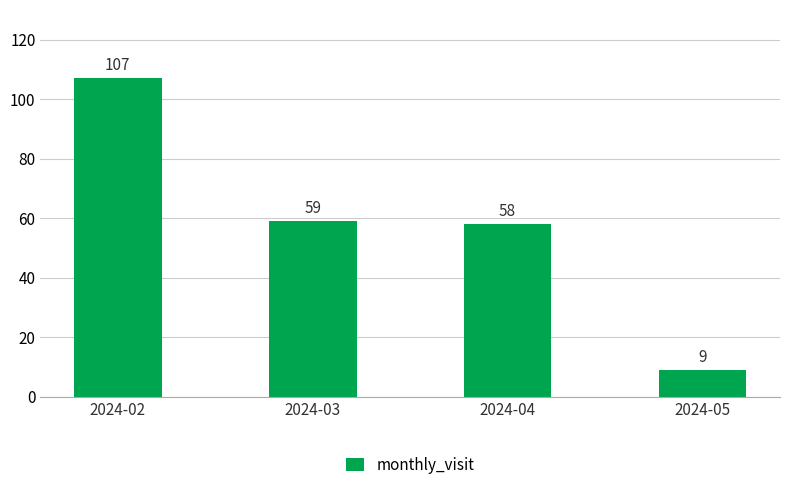

At which label does the data first exceed 59?

2024-02